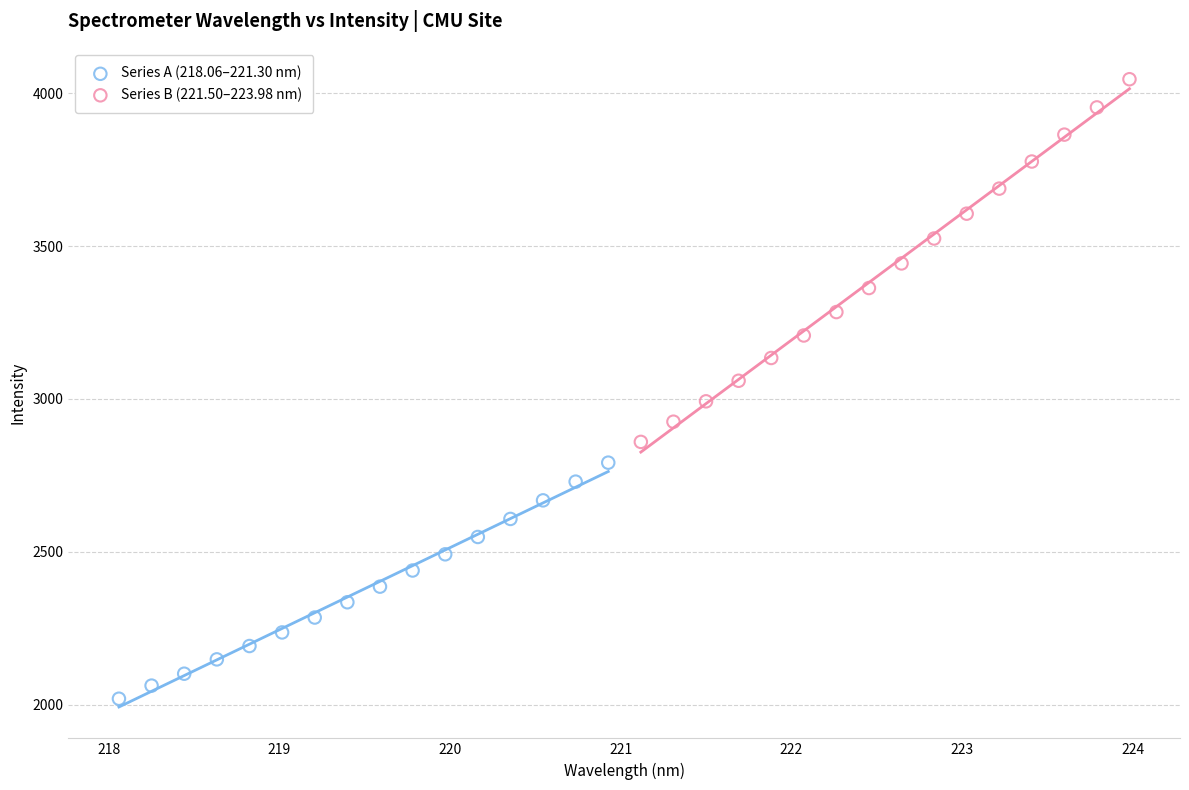

Which series has the widest spread of Y values?

Series B (221.50–223.98 nm)